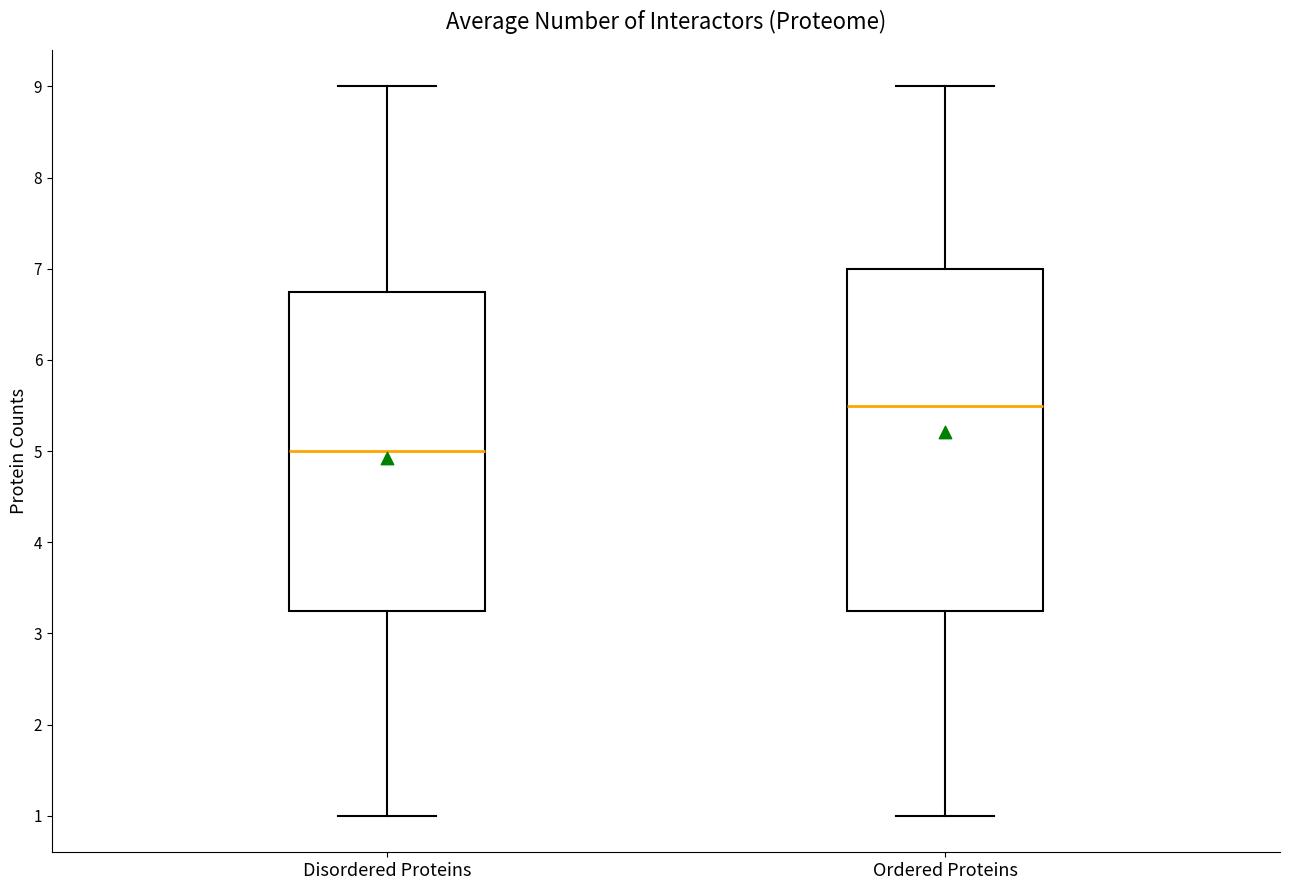

Comparing the boxes themselves (not the whiskers), which one is the tallest?

Ordered Proteins